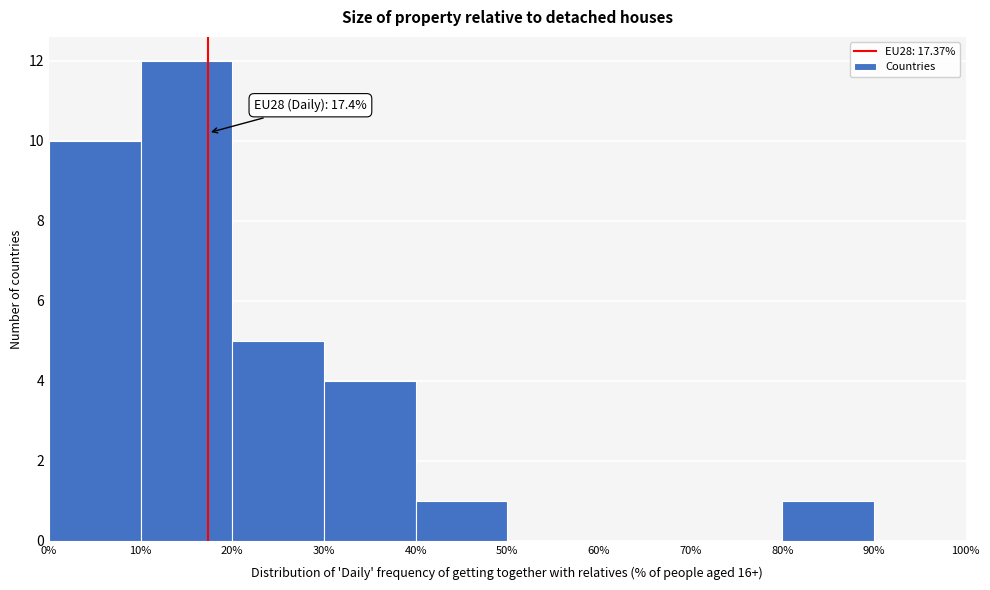

Over which range of the x-axis is the bar tallest?

10% to 20%